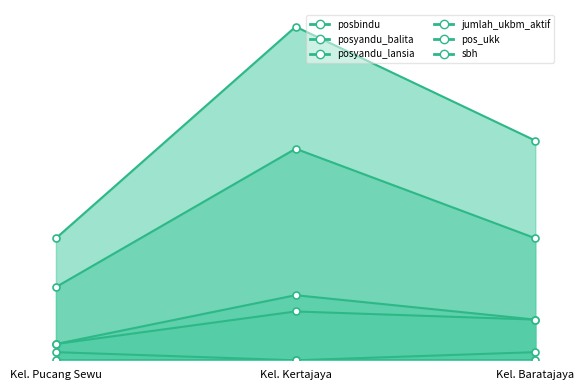

Between Kel. Pucang Sewu and Kel. Baratajaya, which series saw the biggest shift?

jumlah_ukbm_aktif